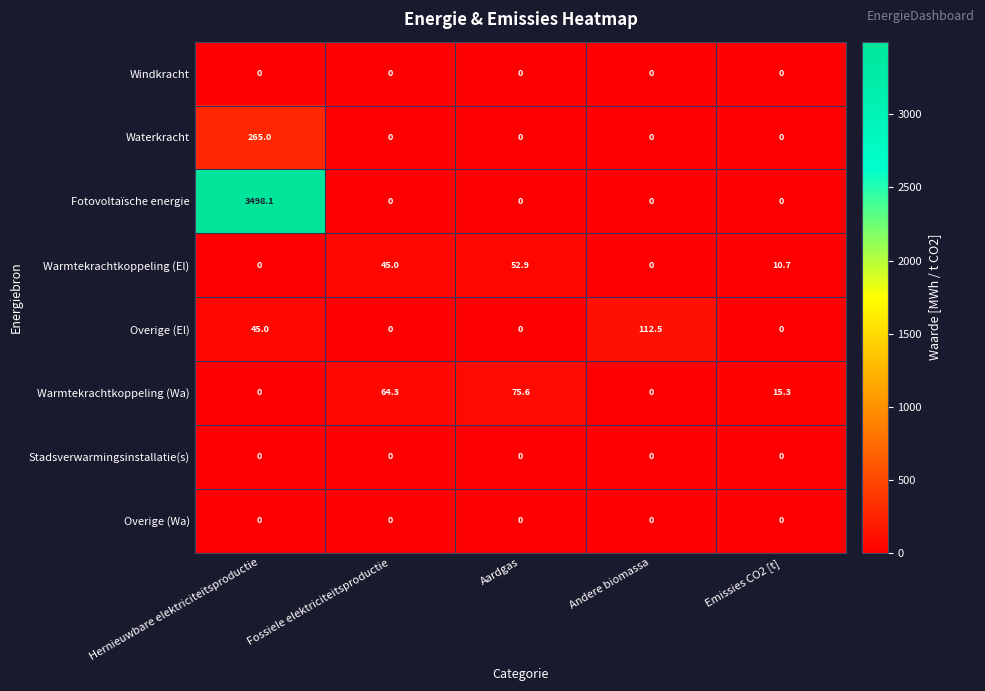

What is the sum of the Warmtekrachtkoppeling (Wa) values at Aardgas and Fossiele elektriciteitsproductie?

139.9